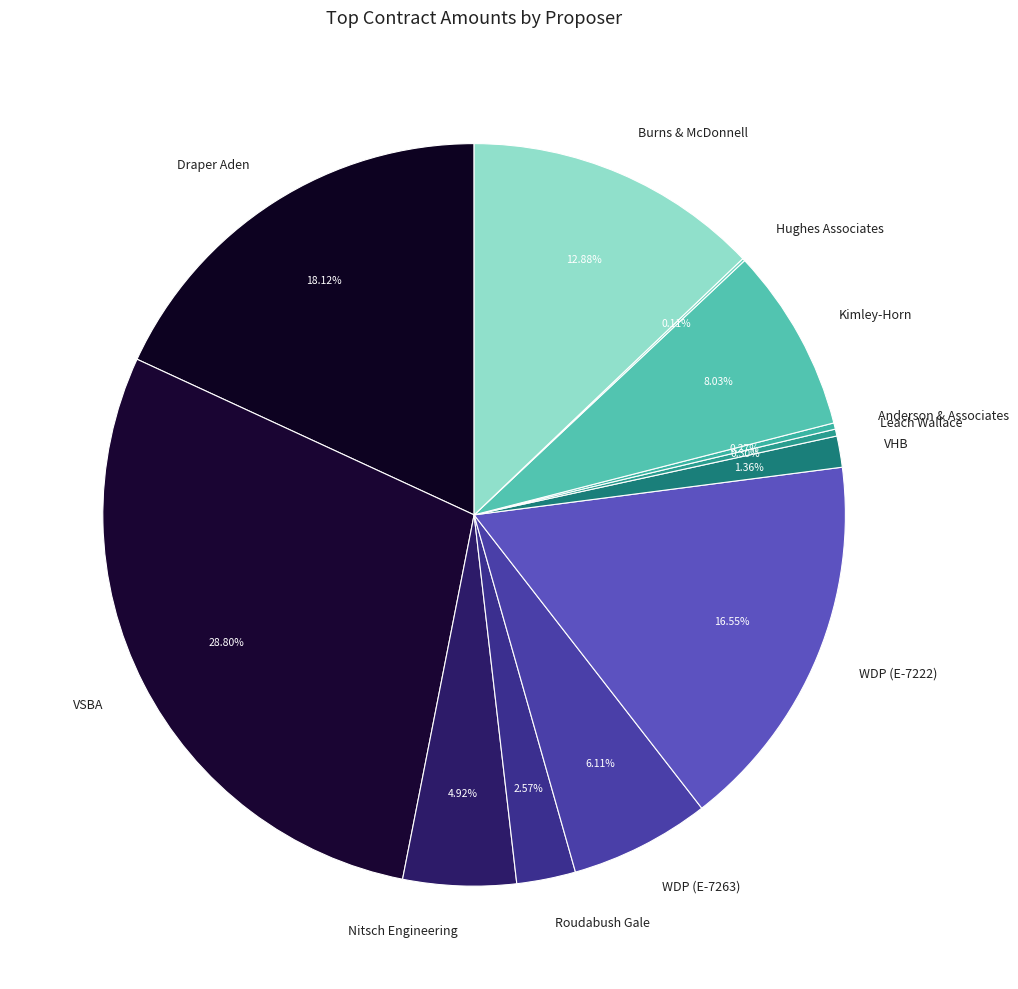

What percentage is the Draper Aden slice, to the nearest percent?

18%